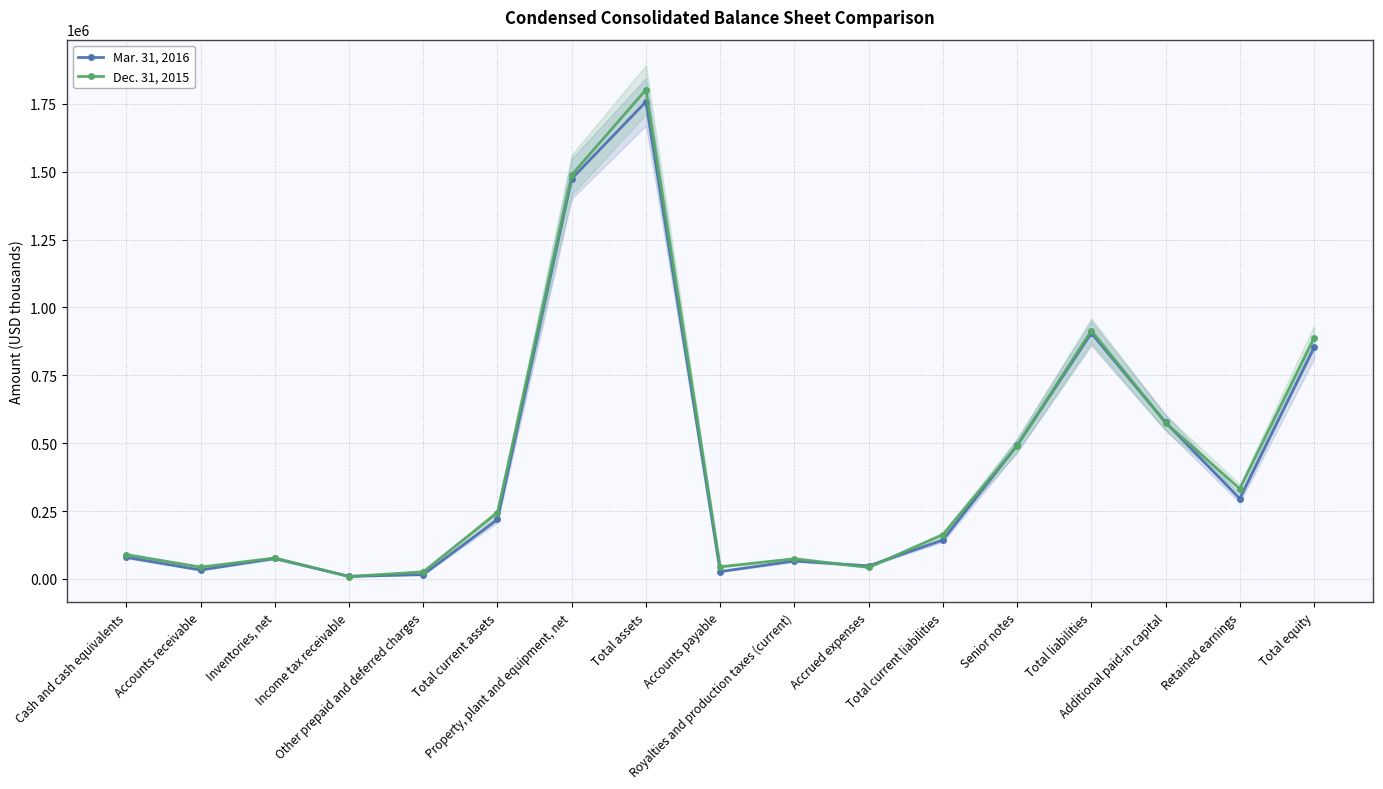

What is the average value of the Dec. 31, 2015 series?

429549